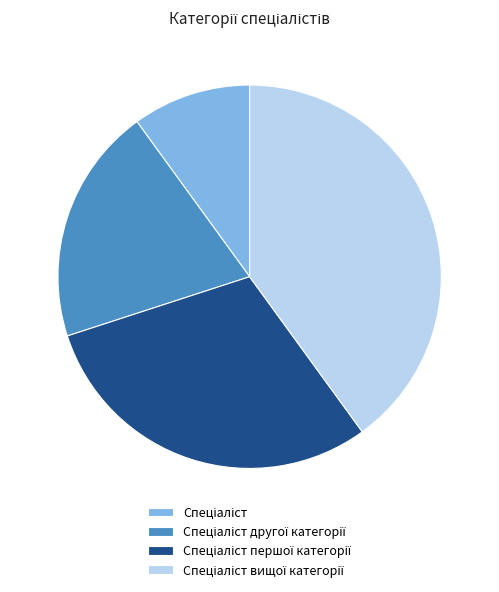

Is there a majority slice in this chart?

No